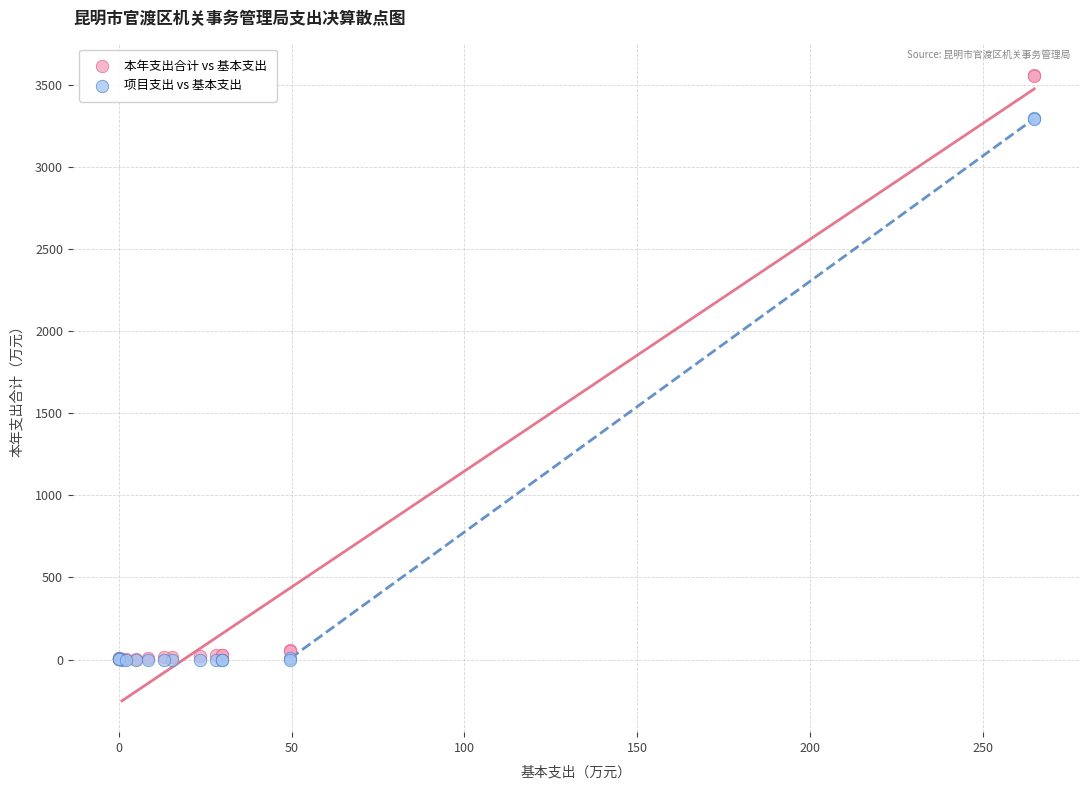

What are all the series names shown in the legend?

本年支出合计 vs 基本支出, 项目支出 vs 基本支出